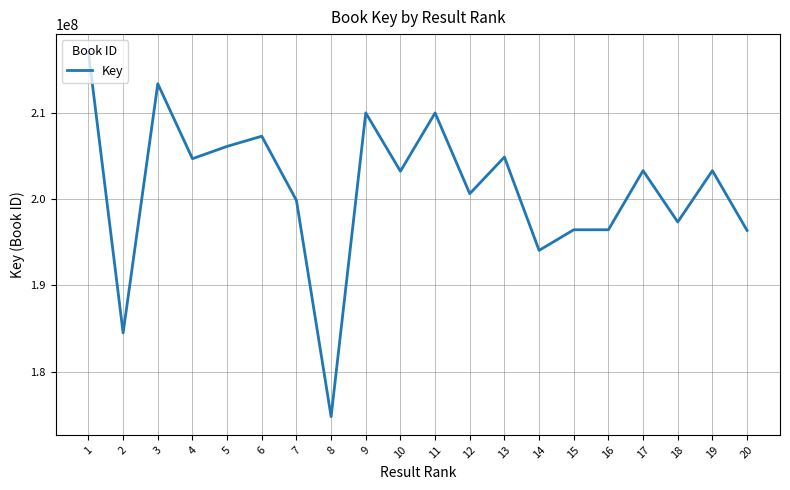

What is the change in value from 18 to 19?

+5940954